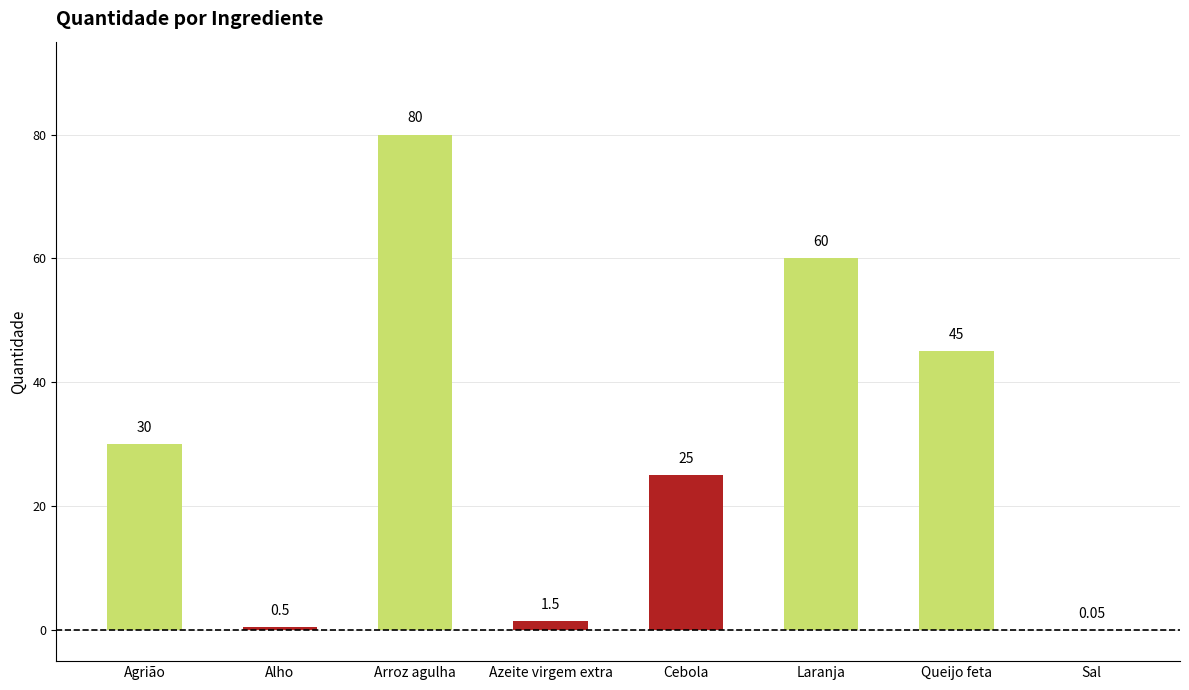

The chart shows a value of 60.0 at Laranja. True or false?

True